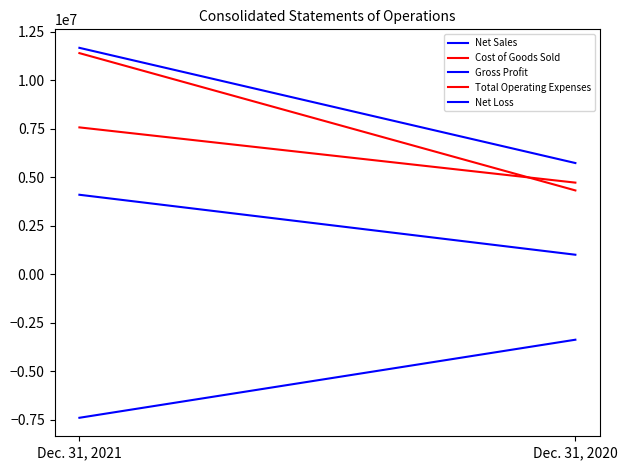

At Dec. 31, 2020, list the series in order from smallest to largest.

Net Loss, Gross Profit, Total Operating Expenses, Cost of Goods Sold, Net Sales